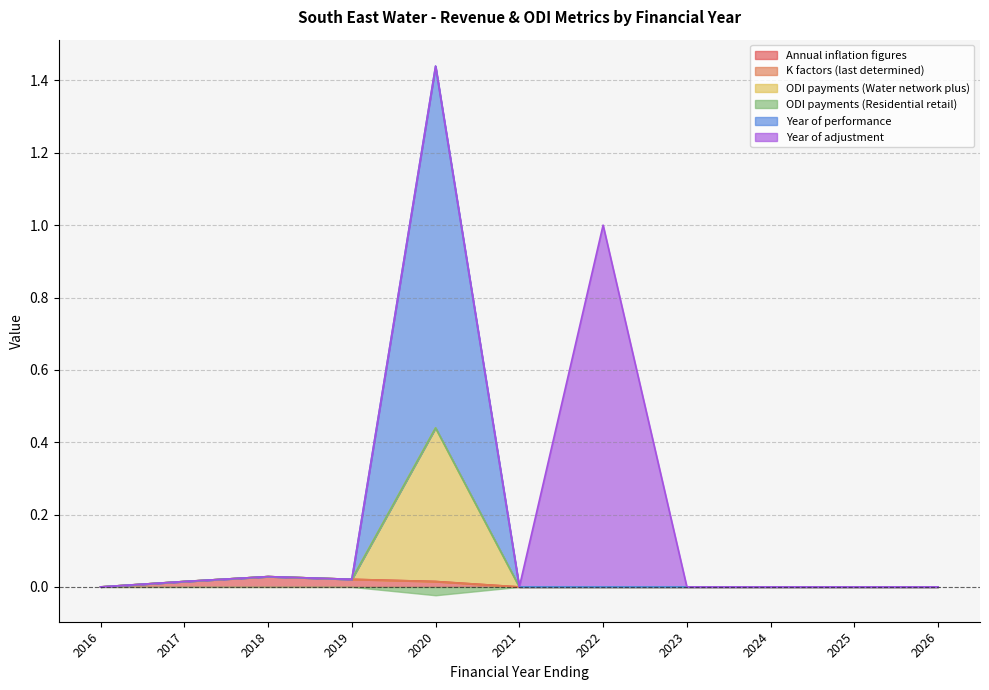

Which series has the largest total across all categories?

ODI payments (Water network plus)